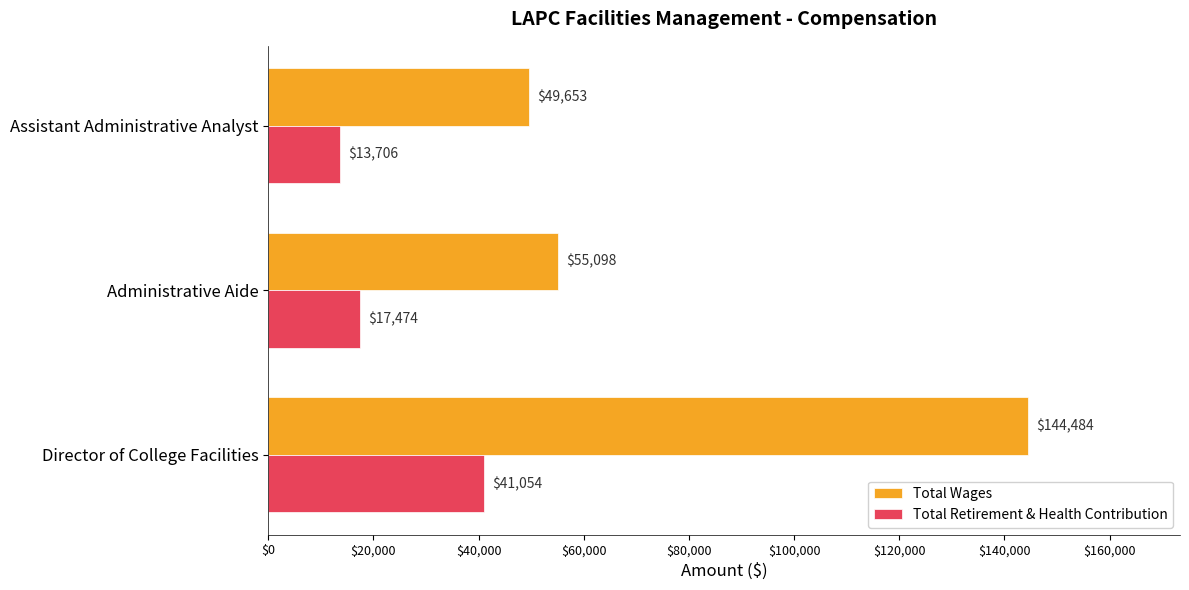

What is the total value across all series at Assistant Administrative Analyst?

63359